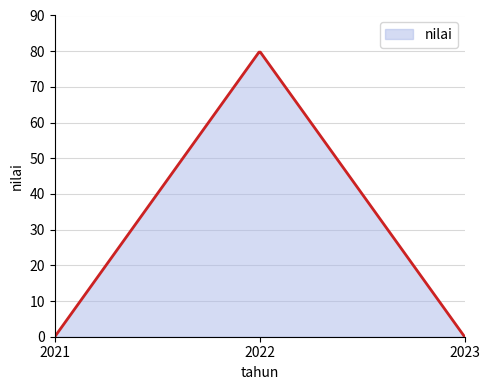

What is the difference between the maximum and minimum values?

79.7